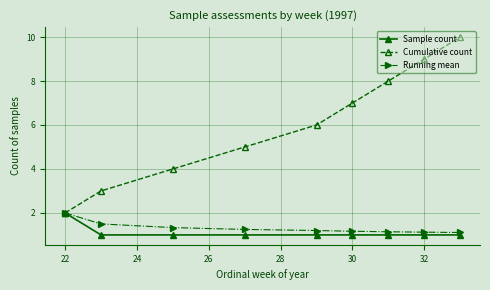

What is the value of the Cumulative count point at the 1st from the left?

2.0